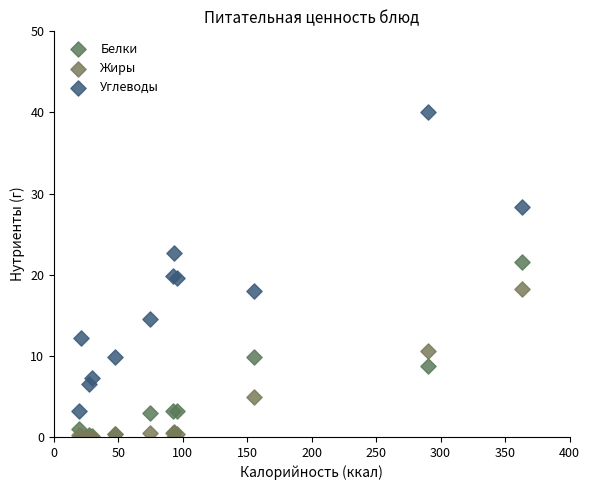

In the Углеводы series, what Y value is closest to 21?

19.9